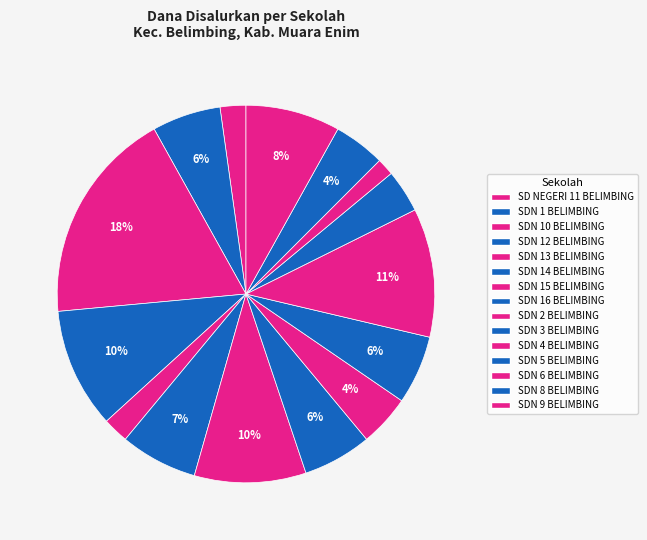

Which category has the biggest portion of the pie?

SDN 10 BELIMBING